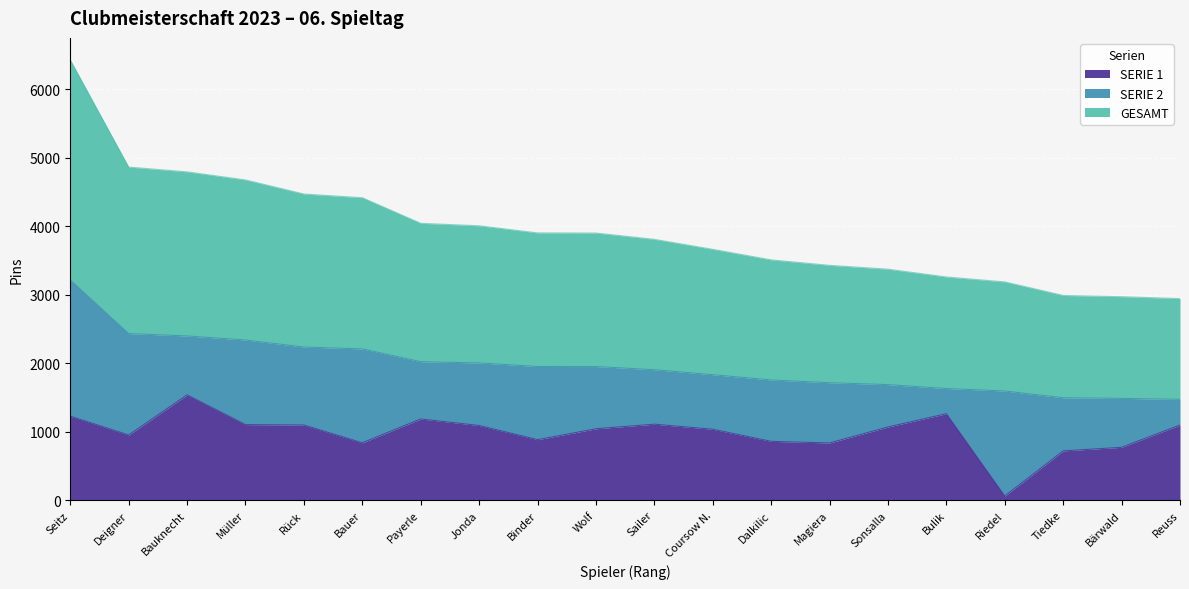

Where is GESAMT nearest to the value 2344?

Müller